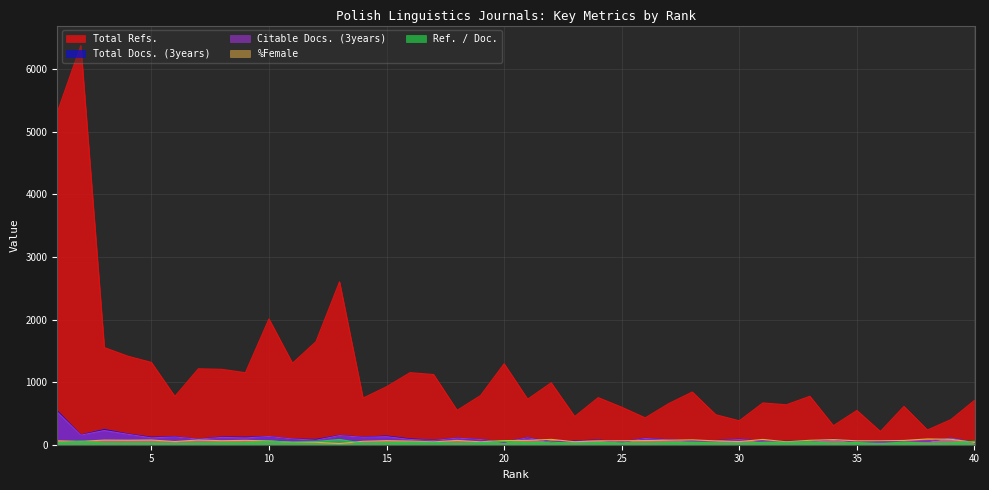

Between 13 and 29, which series saw the biggest shift?

Total Refs.